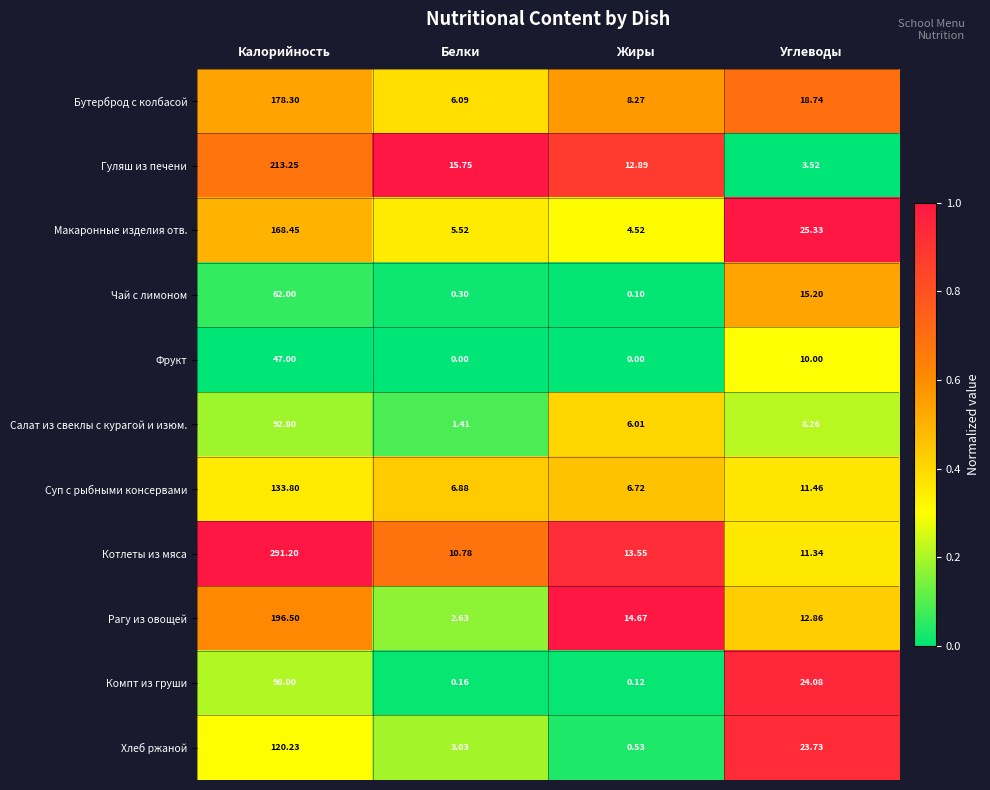

Rank the series at Углеводы from highest to lowest value.

Макаронные изделия отв., Компт из груши, Хлеб ржаной, Бутерброд с колбасой, Чай с лимоном, Рагу из овощей, Суп с рыбными консервами, Котлеты из мяса, Фрукт, Салат из свеклы с курагой и изюм., Гуляш из печени